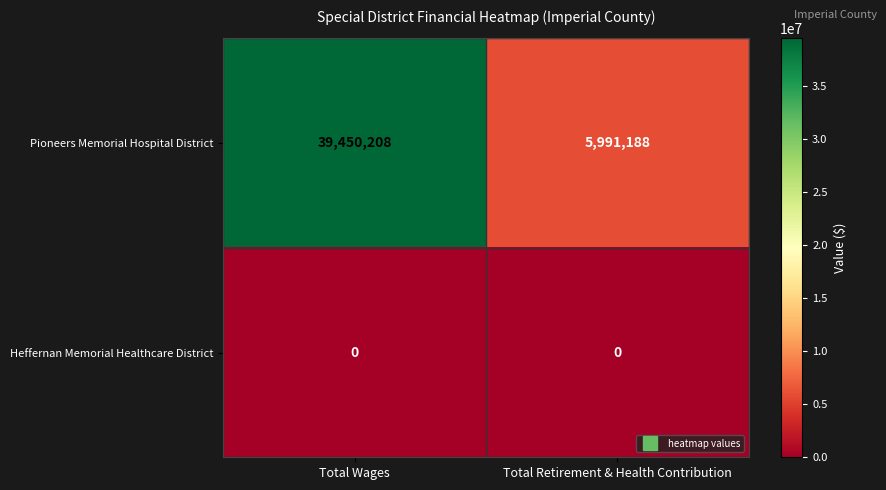

List the series in order of their overall mean, highest first.

Pioneers Memorial Hospital District, Heffernan Memorial Healthcare District